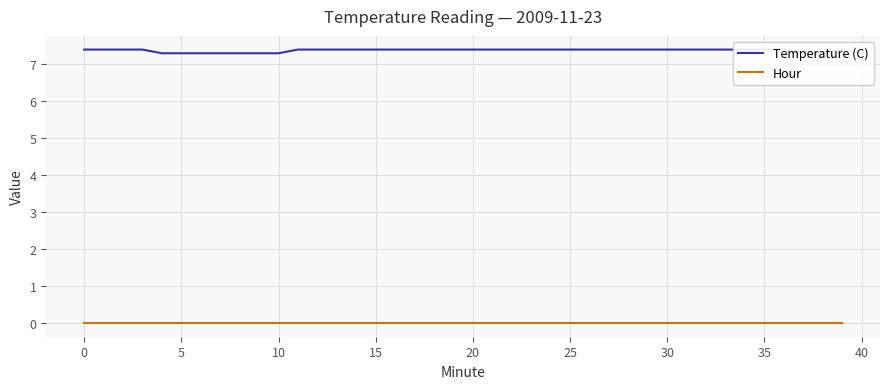

True or false: Temperature (C) has more than 1 interior local peaks.

False